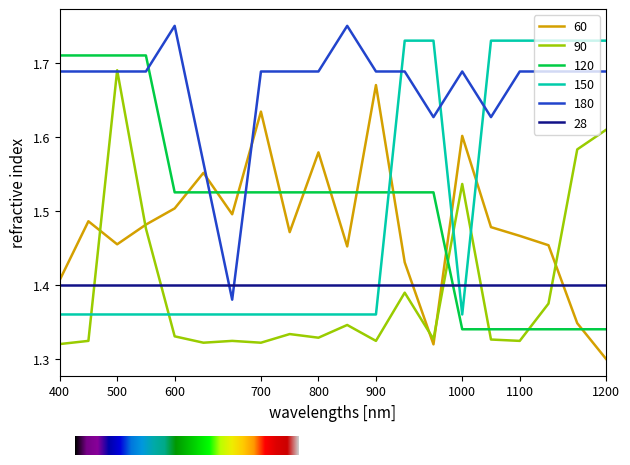

Does the chart display data point markers on the line(s)?

No